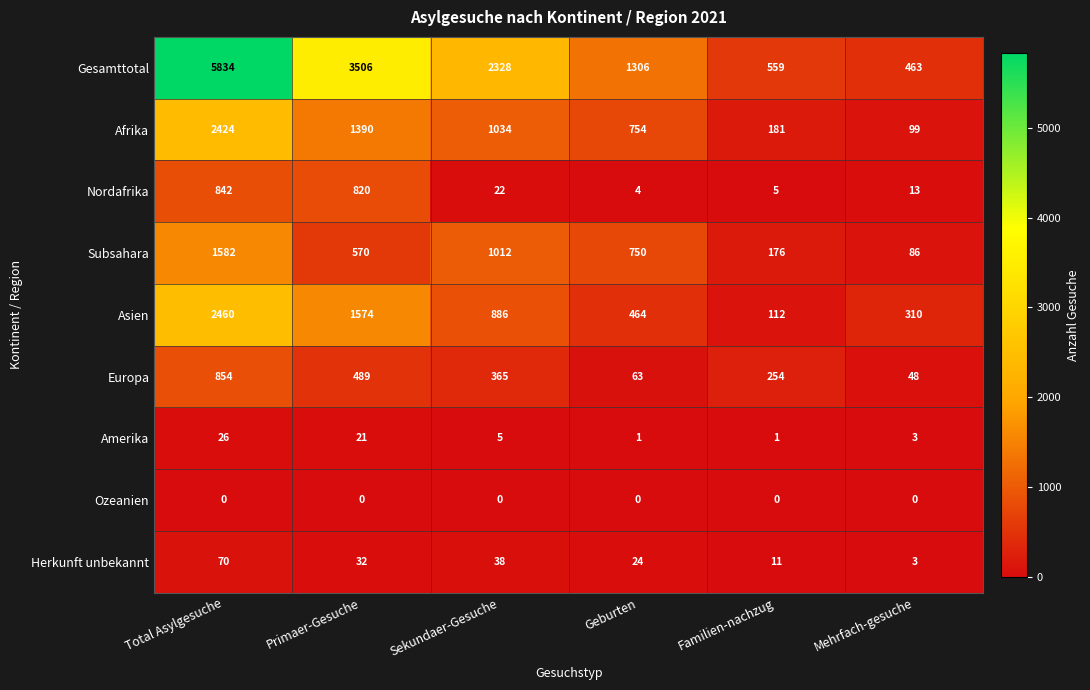

Which series has the largest range (max minus min)?

Gesamttotal